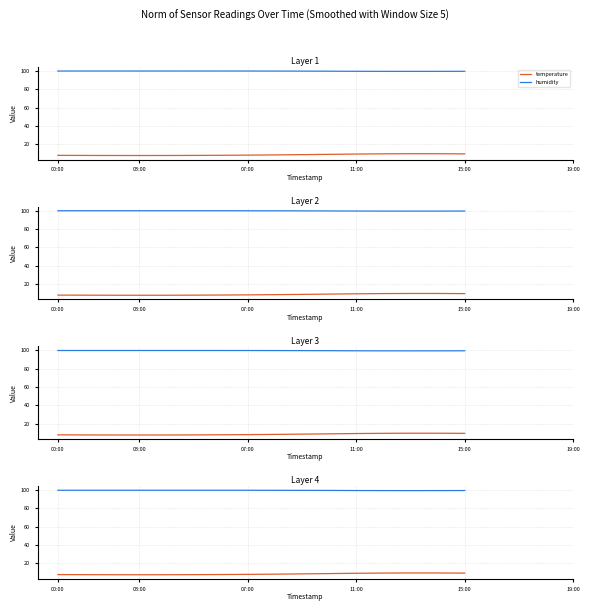

Which series has the largest range (max minus min)?

temperature